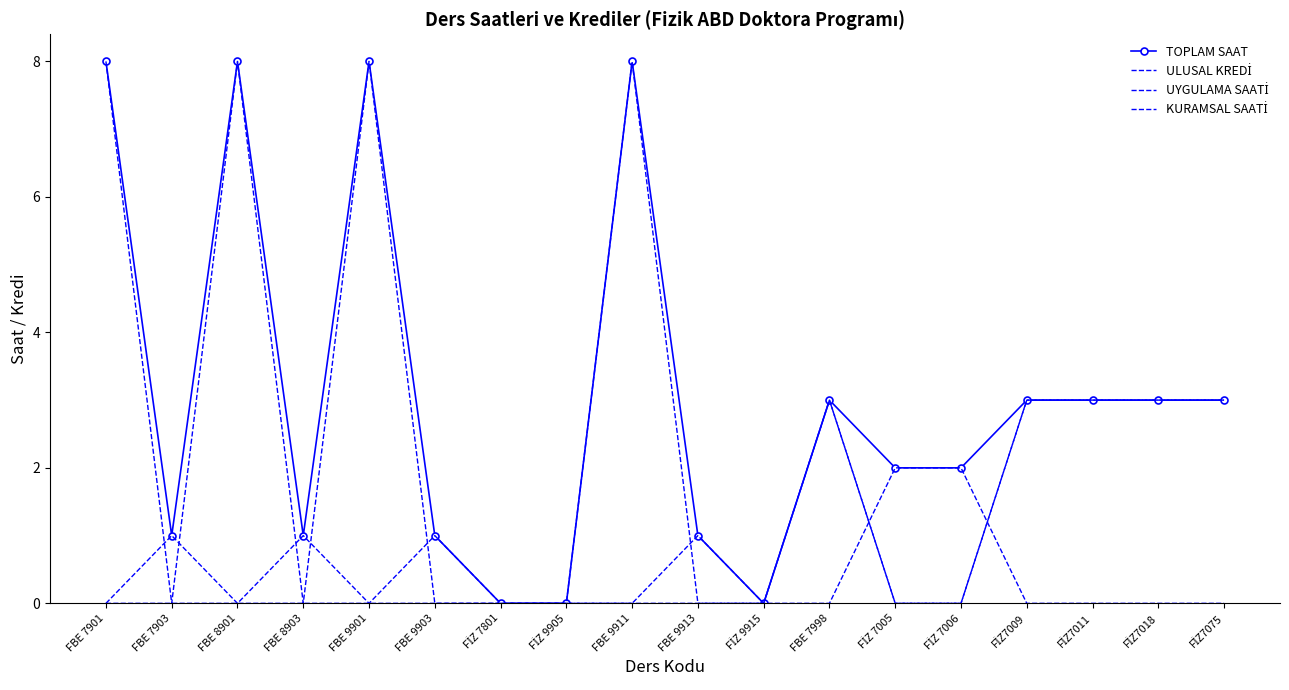

Does the chart have visible grid lines?

No